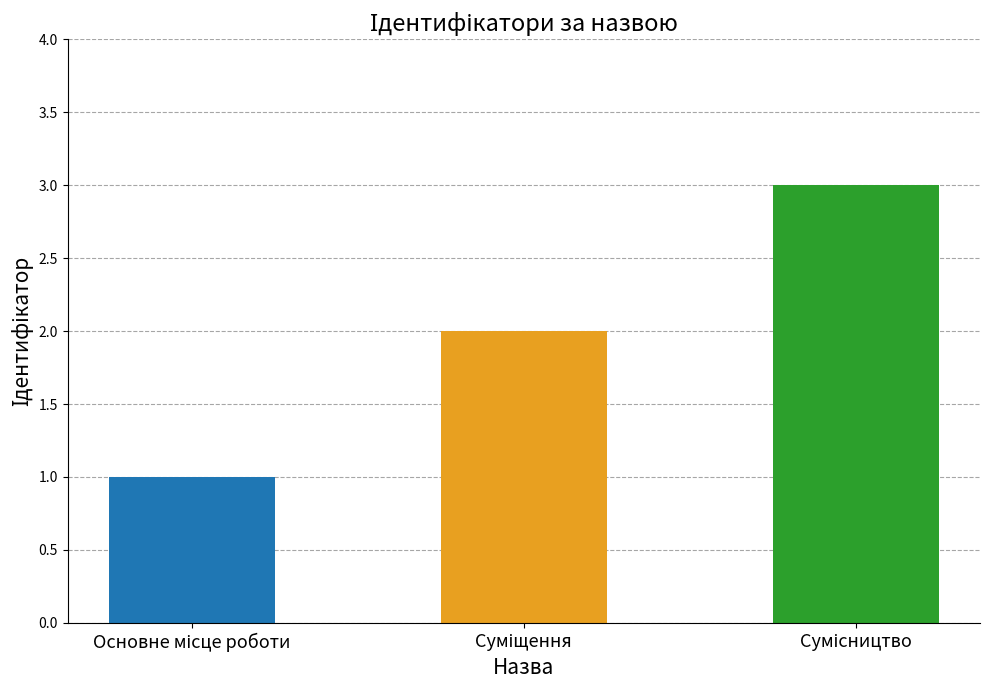

What is the maximum value shown in the chart?

3